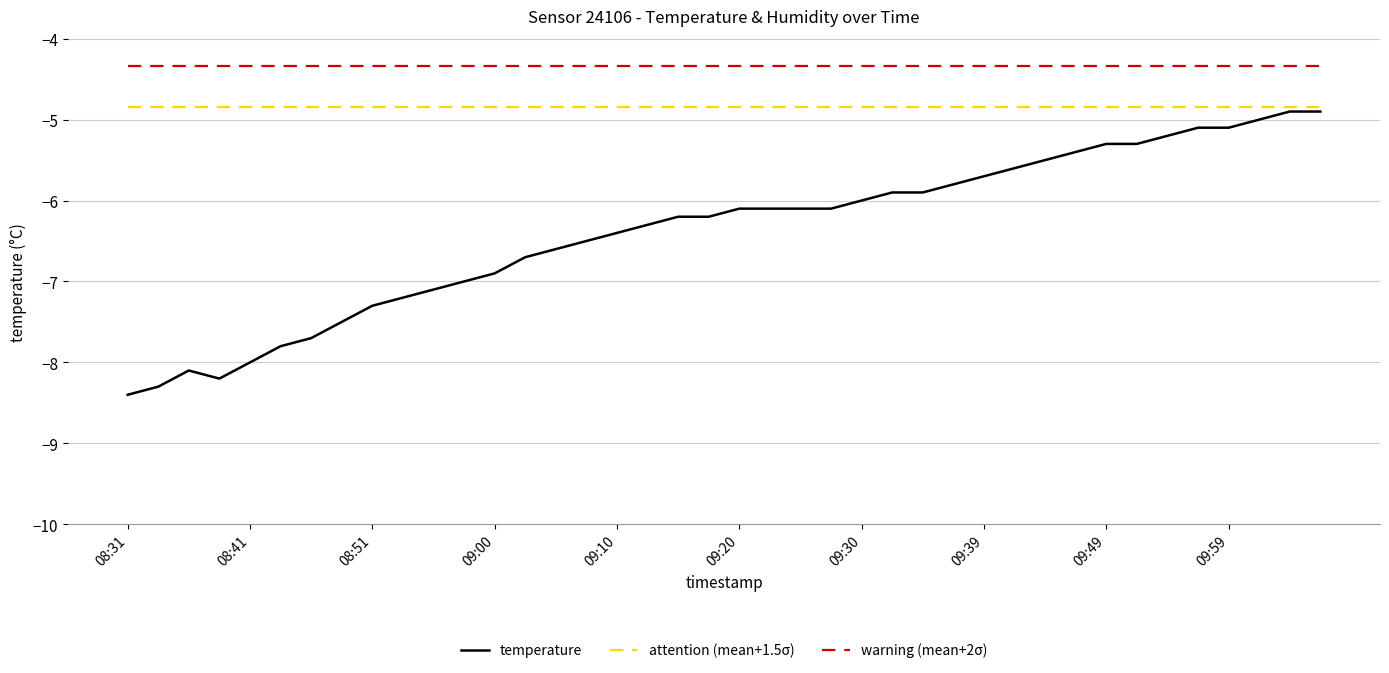

Which series has the widest spread of values?

temperature